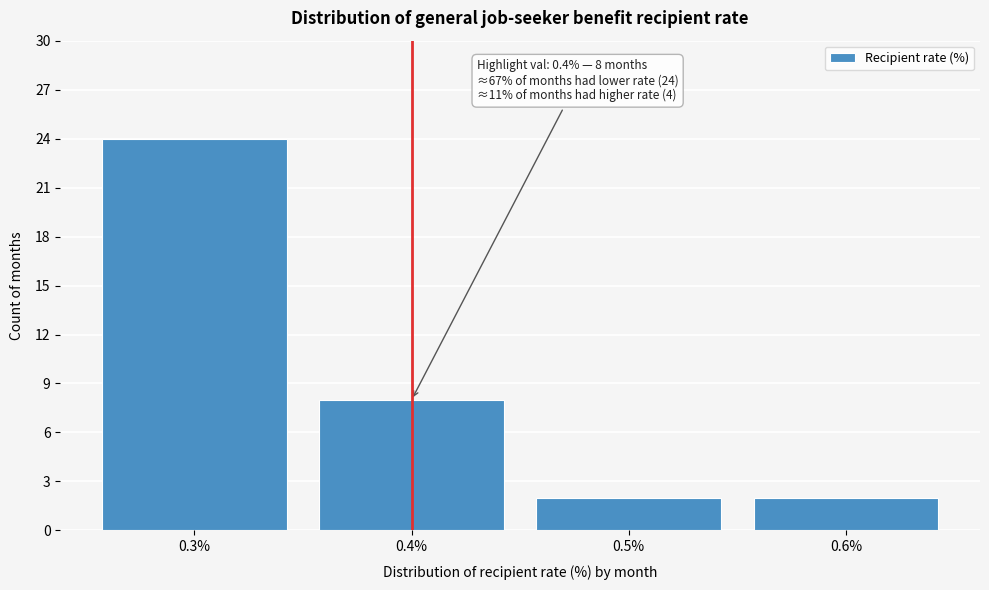

Reading left to right, extract all data points from this chart.

24	8	2	2